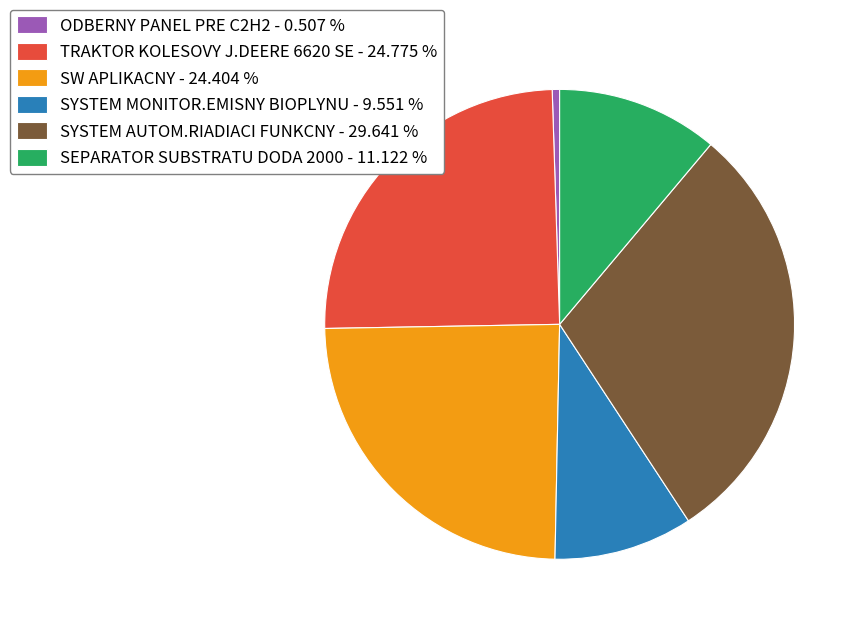

What is the ratio of the value at TRAKTOR KOLESOVY J.DEERE 6620 SE to the value at SW APLIKACNY?

1.0